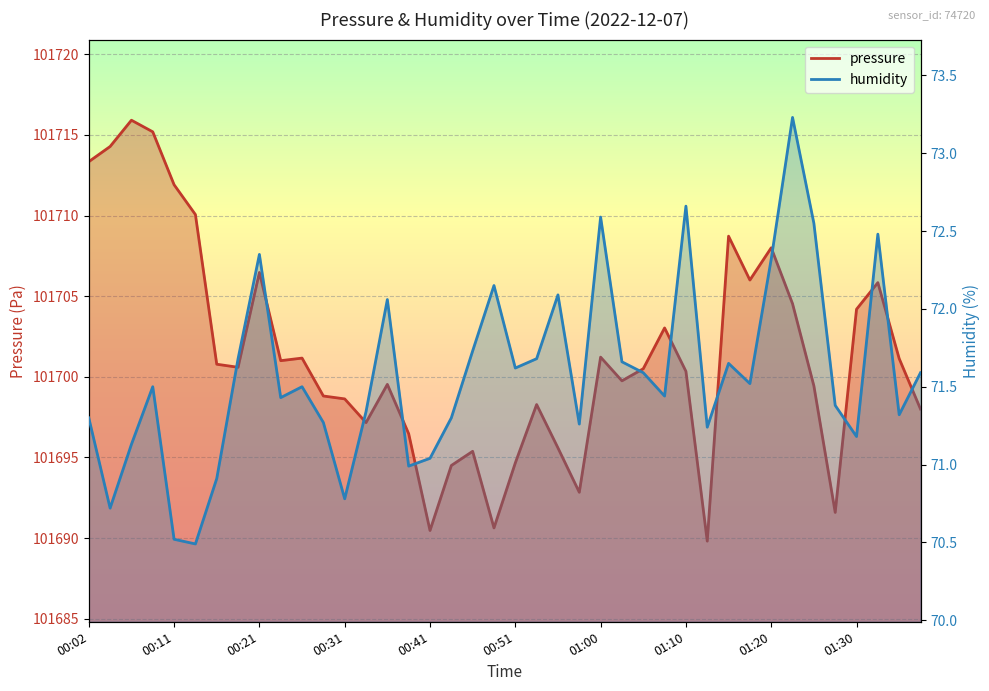

Which series has the largest total across all categories?

pressure